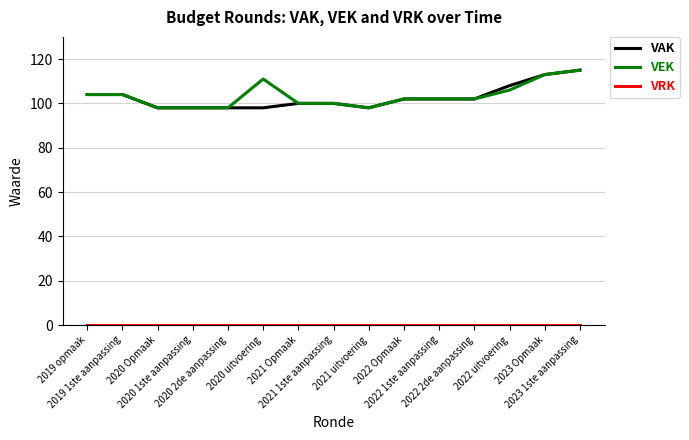

How many lines are shown in the chart?

3